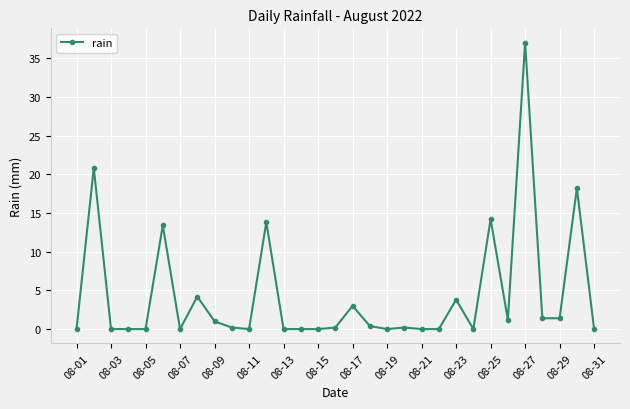

What is the greatest value displayed?

37.0